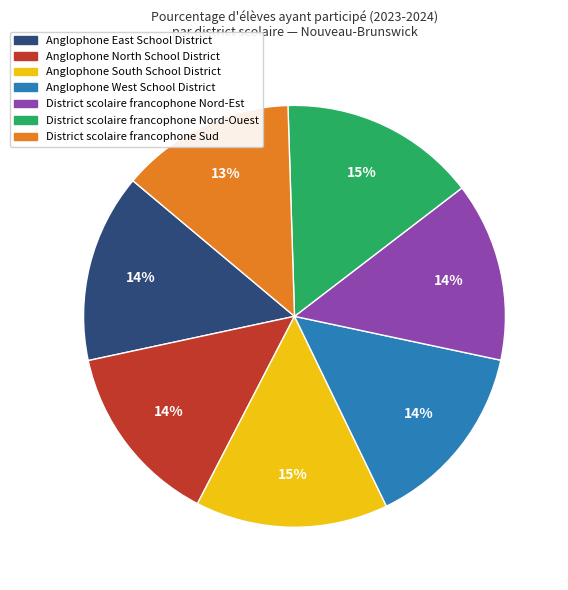

To the nearest percent, what percentage of the pie is Anglophone West School District?

14%